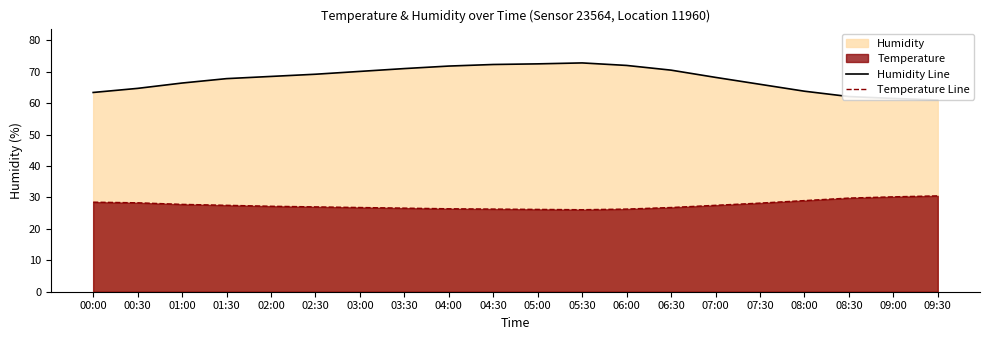

Is the value of Temperature Line at 01:30 greater than the value of Humidity Line at 07:00?

No